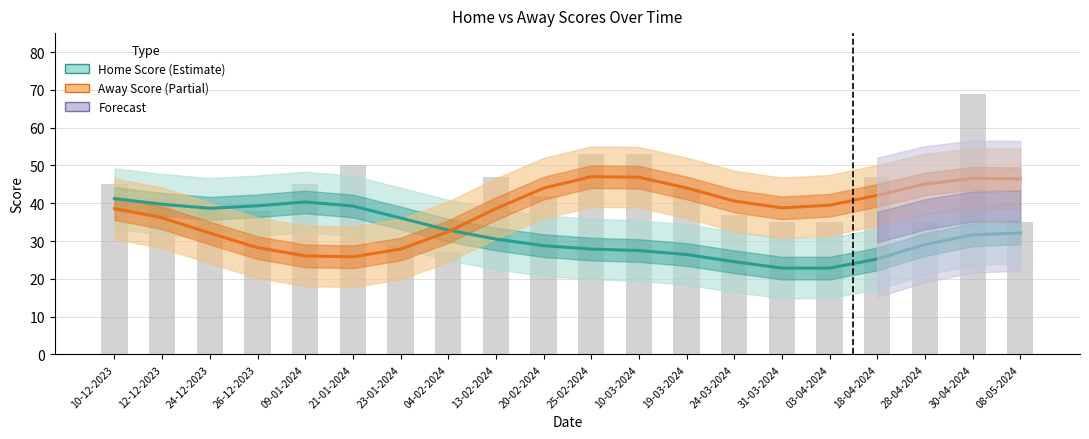

What is the total value across all series at 20-02-2024?

72.8